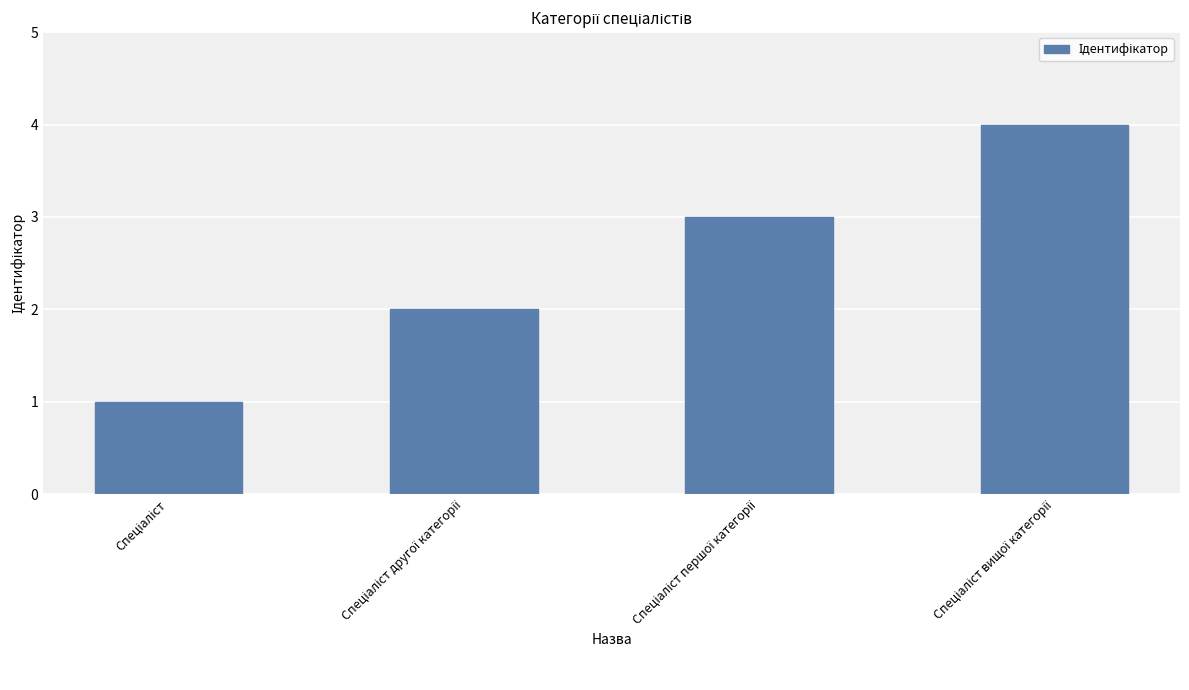

What is the value of the 1st bar from the left?

1